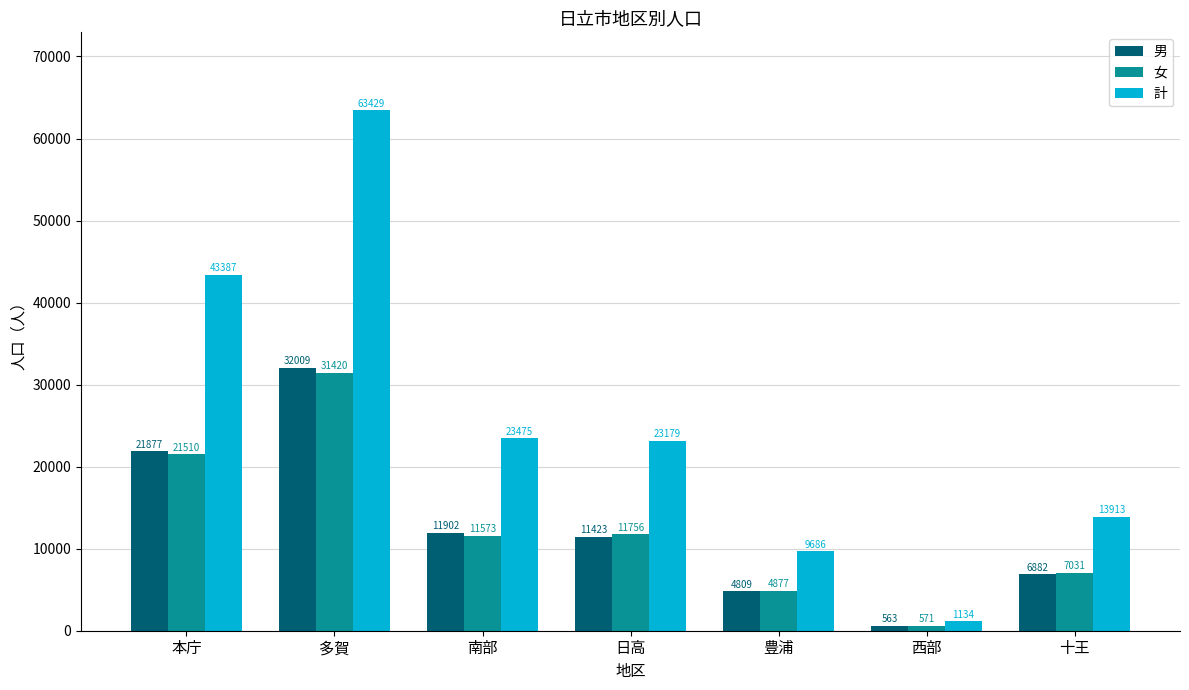

Is the value of 男 at 多賀 greater than the value of 女 at 南部?

Yes